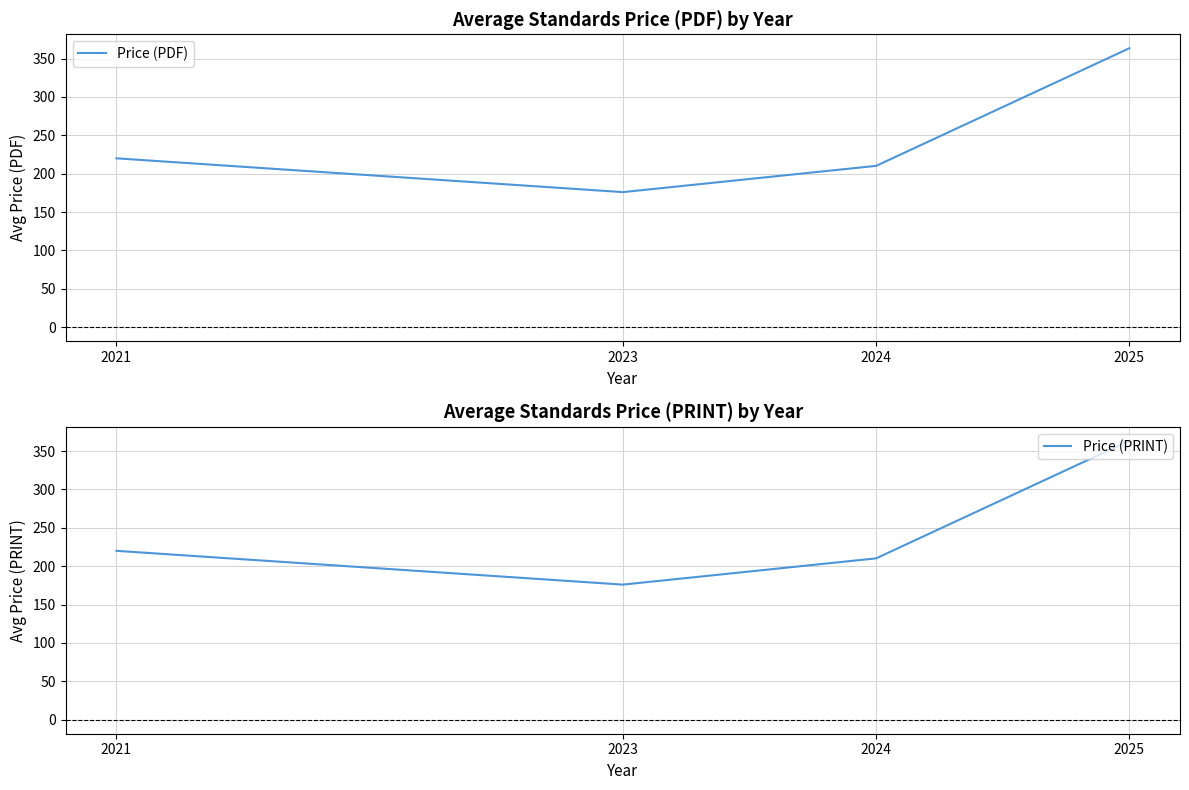

Where is the first local minimum for Price (PRINT)?

2023